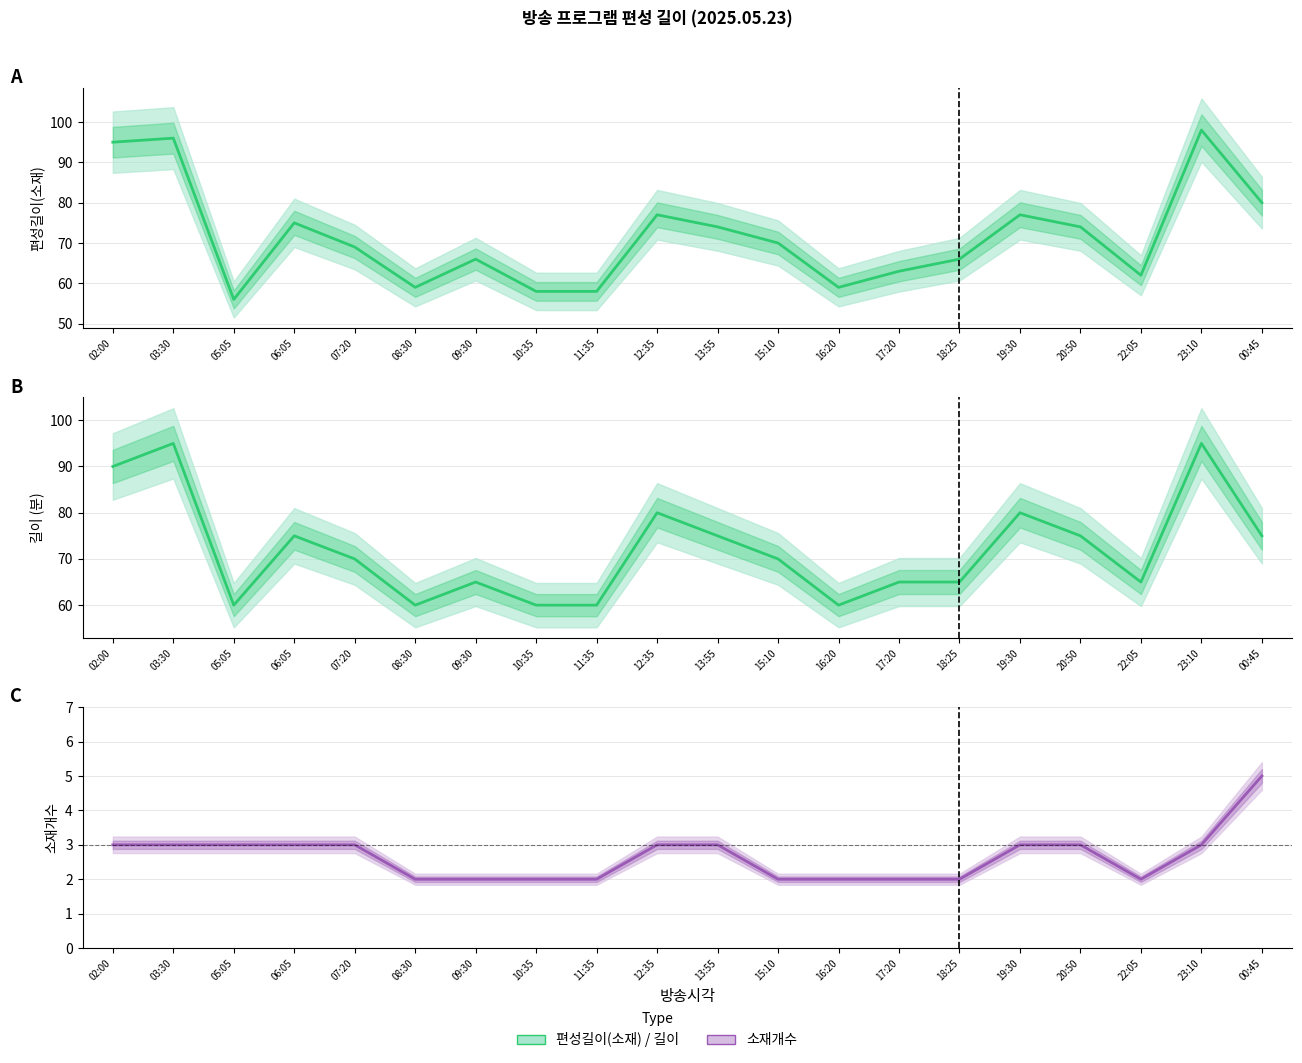

Between 07:20 and 05:05, which is larger?

07:20